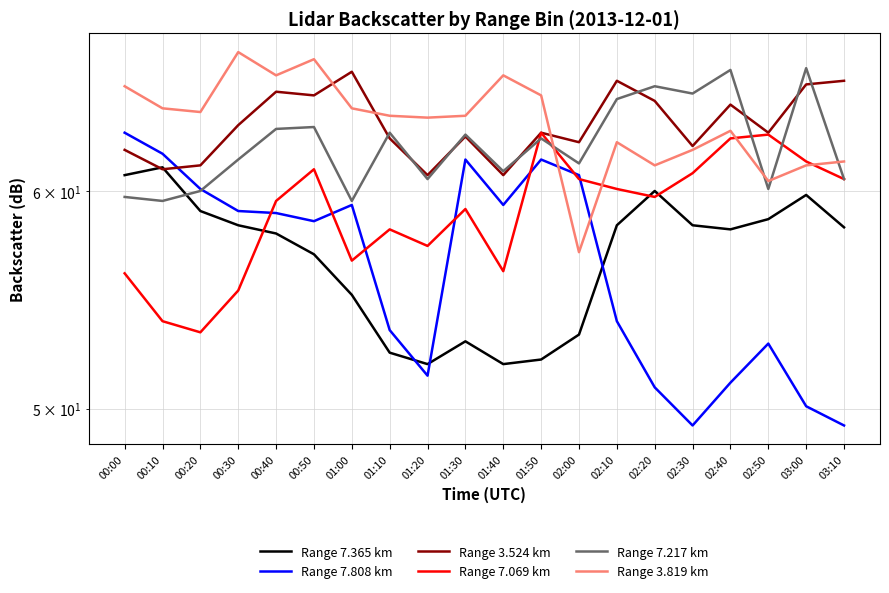

How many interior local peaks does the Range 7.069 km series have?

5